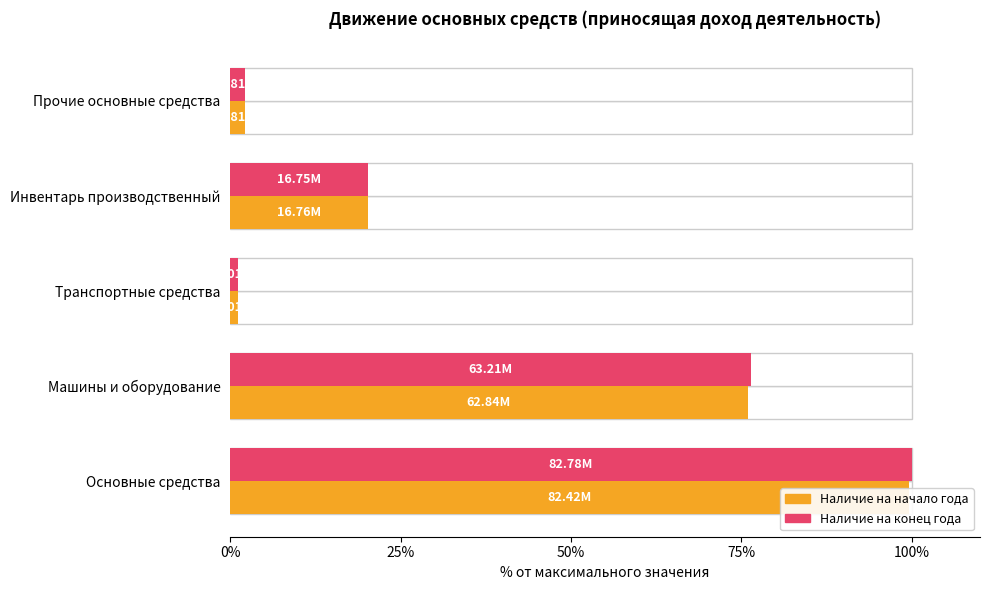

What is the value of the Наличие на конец года bar at the 4th from the left?

20.2